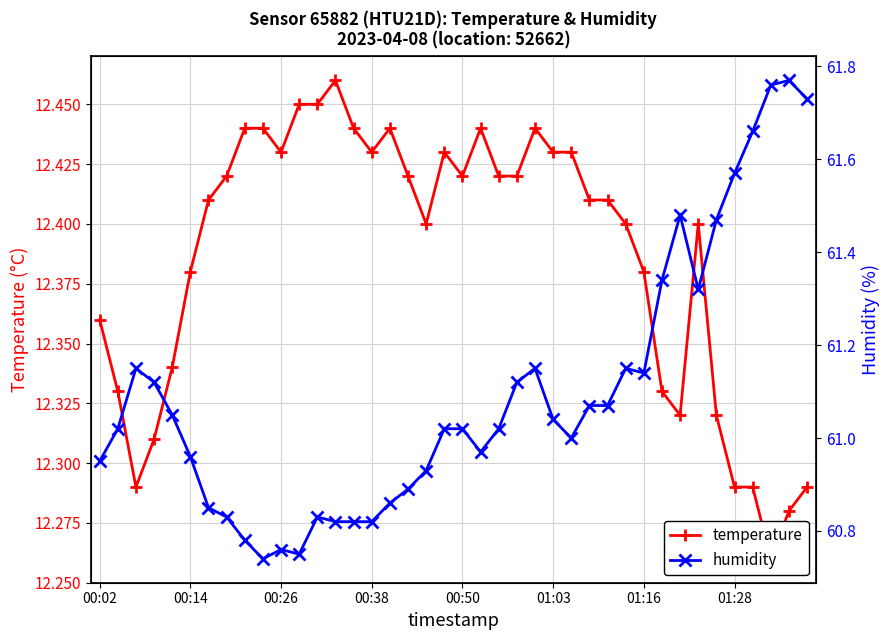

List the series in order of their overall mean, highest first.

humidity, temperature